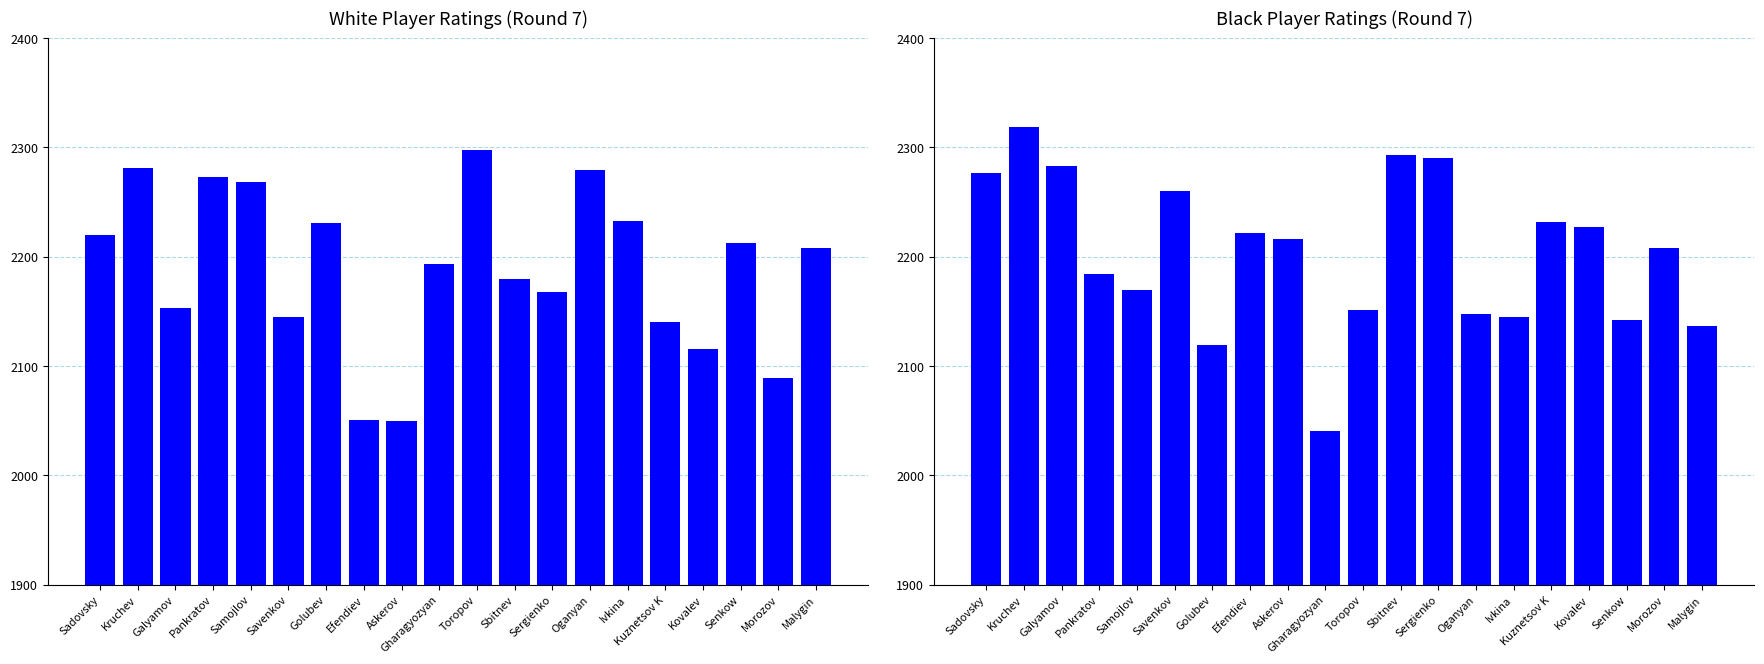

The value of Black Player Rating at Sergienko is 3010. True or false?

False